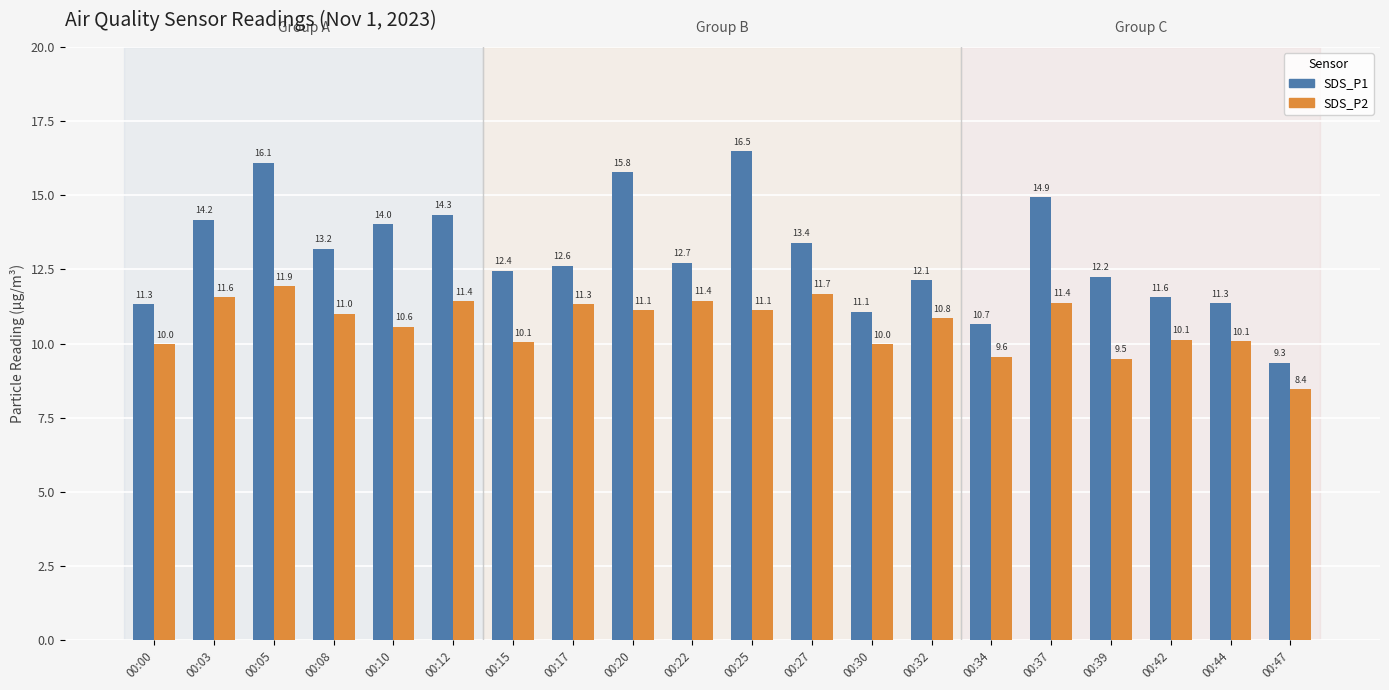

Which series has the widest spread of values?

SDS_P1